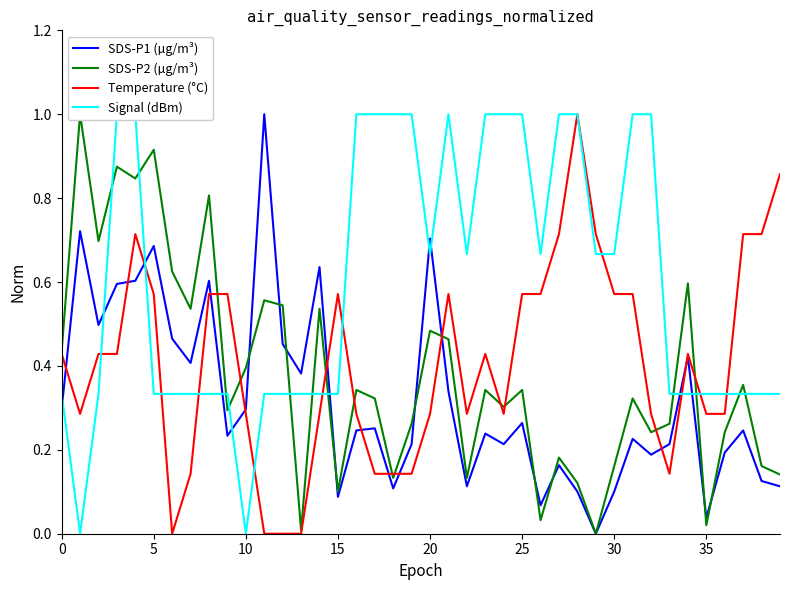

How many interior local peaks does the SDS-P2 (µg/m³) series have?

14